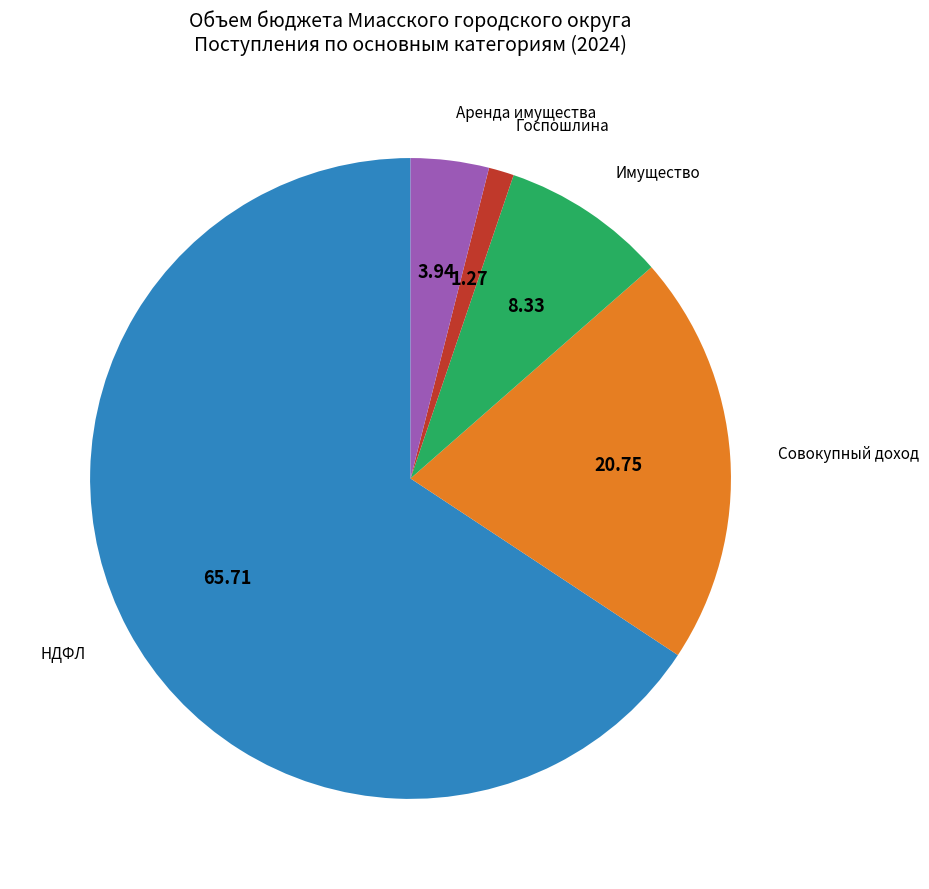

Does any single category account for the majority?

Yes